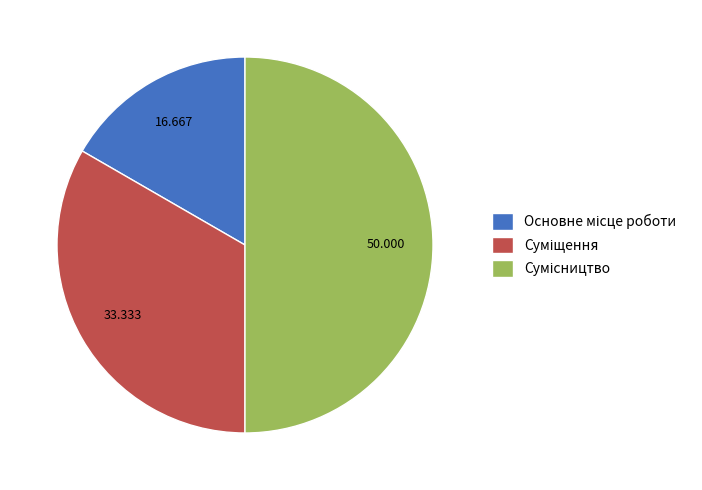

What percentage is NOT represented by Основне місце роботи?

83.3%